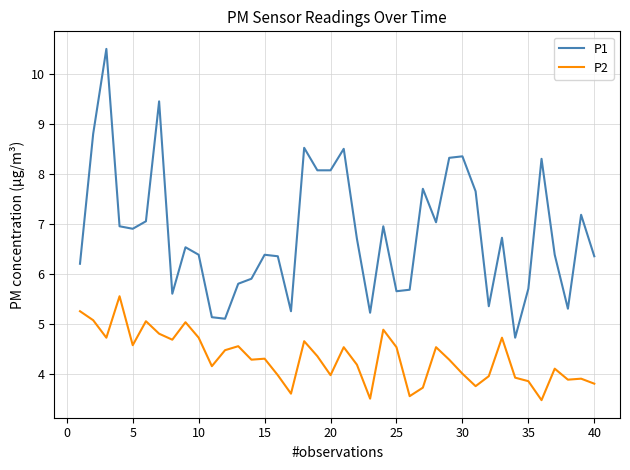

Which series has the largest total across all categories?

P1